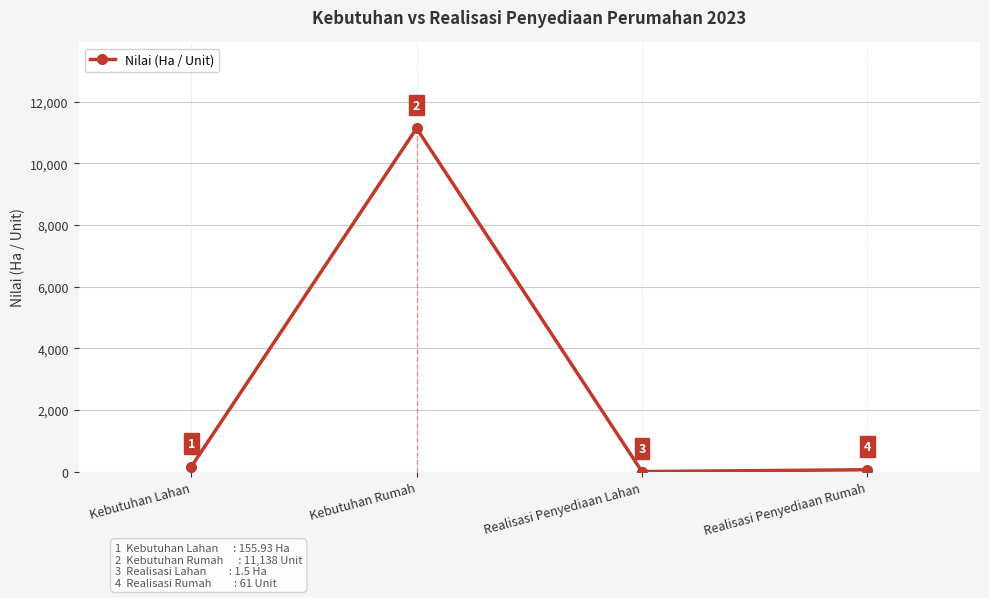

The value at Kebutuhan Lahan is 270.3. True or false?

False